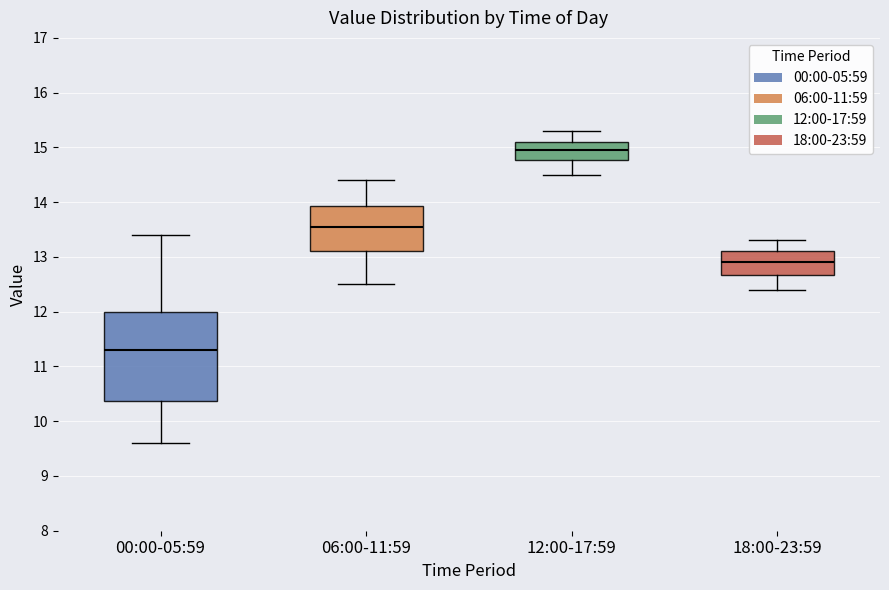

Where is the upper edge of the box for 06:00-11:59 on the y-axis? The values are not printed on the chart, so give them approximately, as read against the axis.

13.9